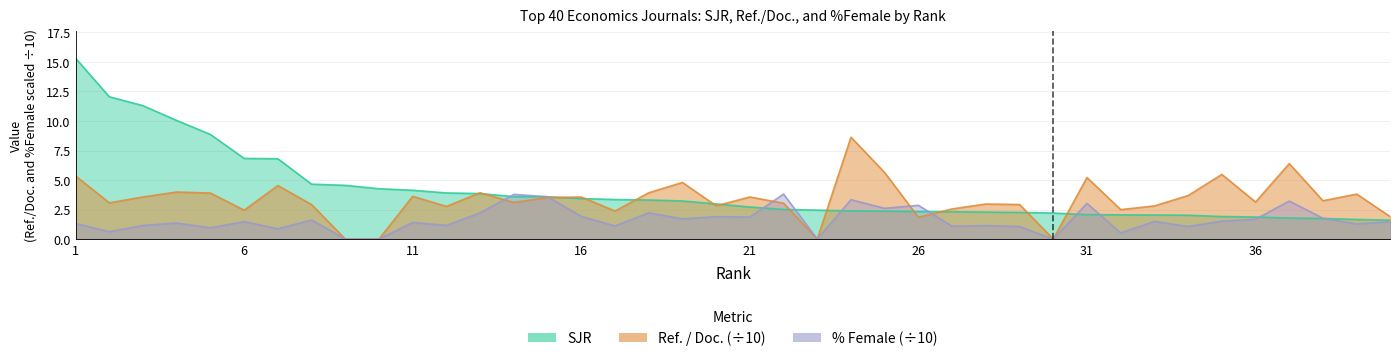

Which series has the largest total across all categories?

SJR